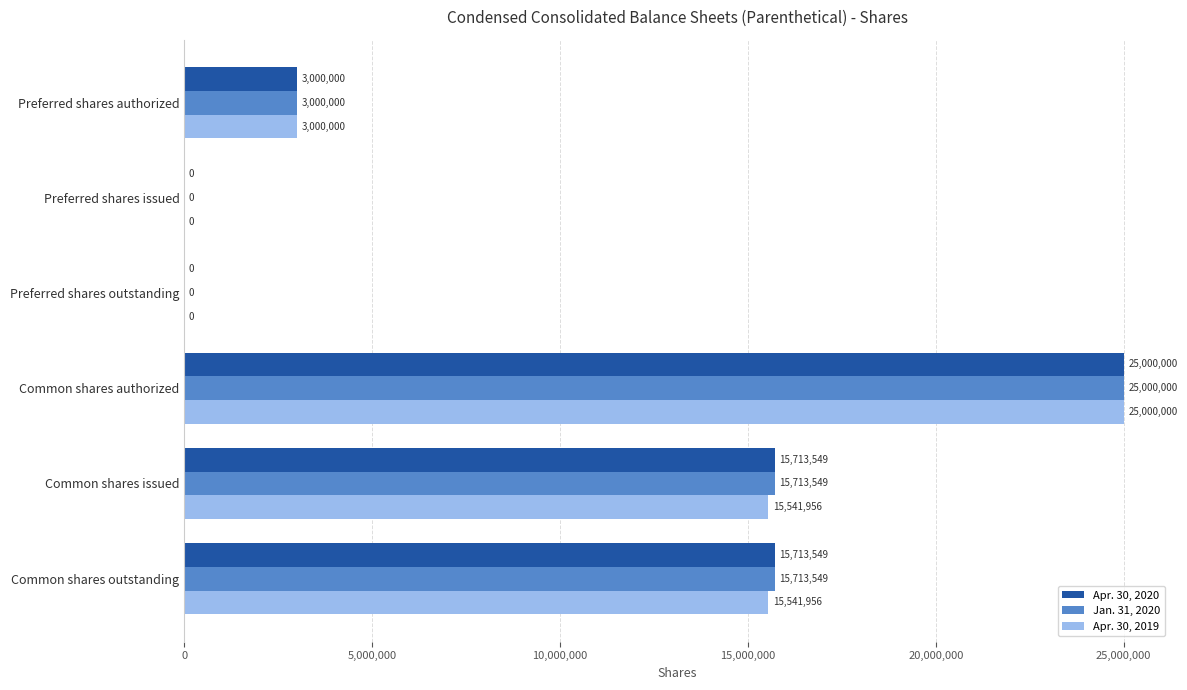

What is the sum of all Jan. 31, 2020 values?

59427098